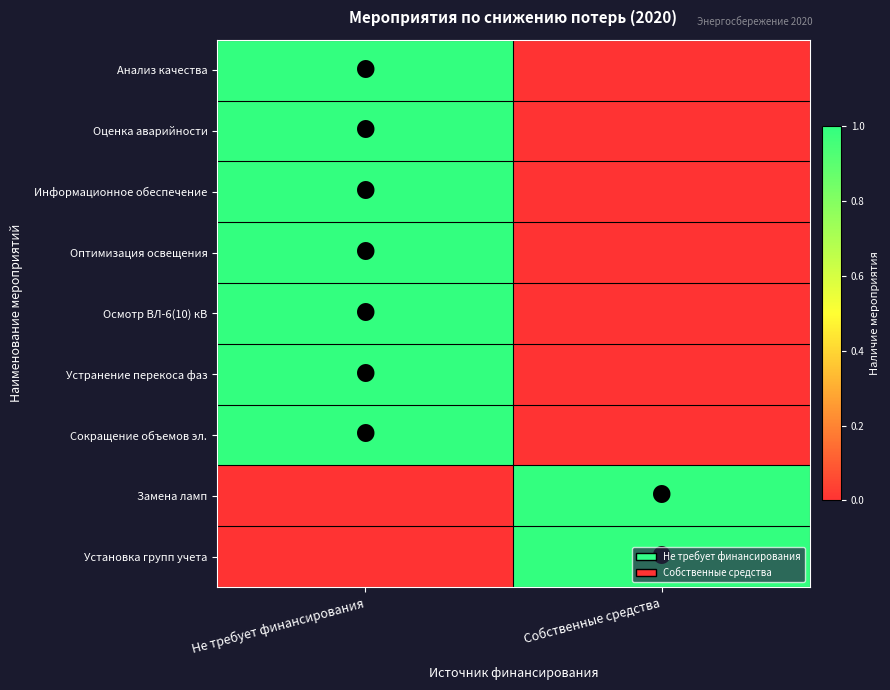

At which category is the sum across all series the highest?

Не требует финансирования